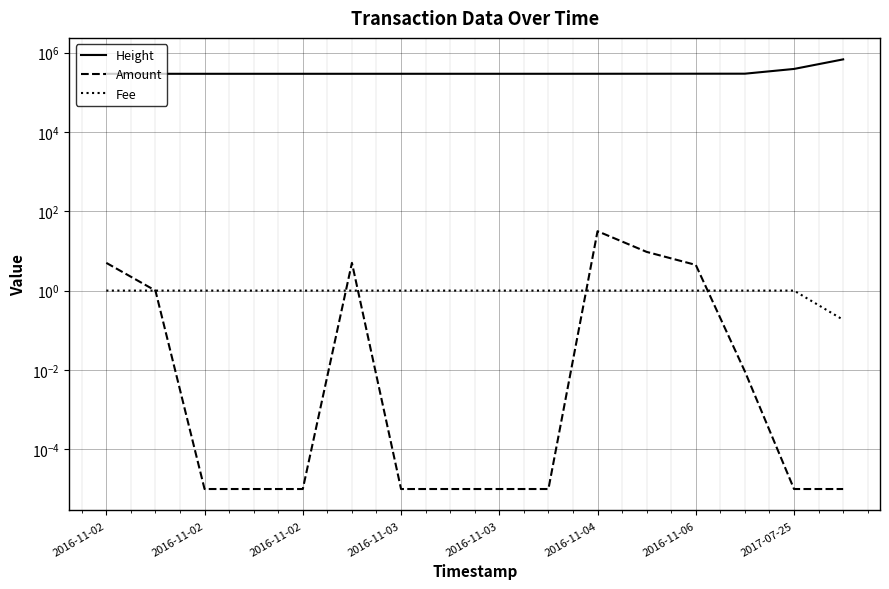

Rank the series at 2016-11-04 from lowest to highest value.

Fee, Amount, Height